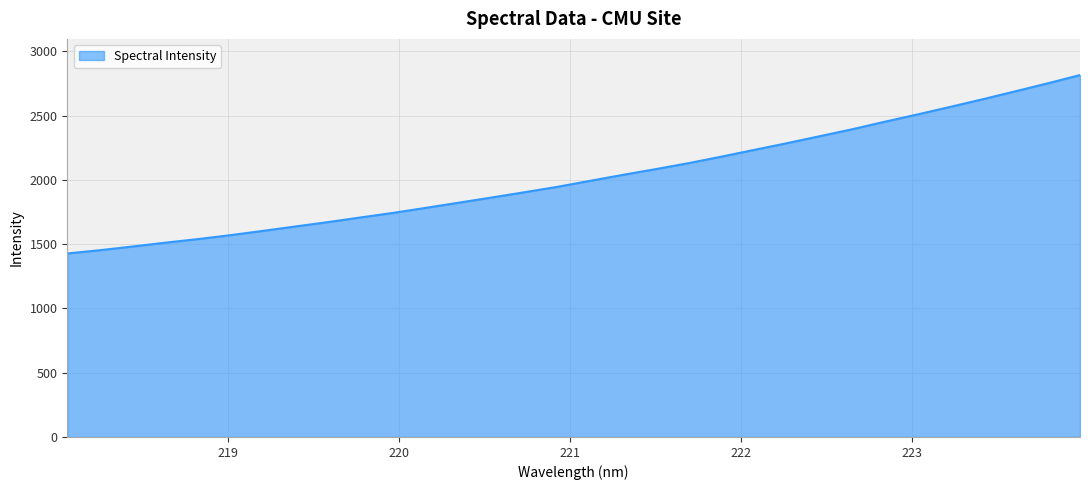

What is the maximum value shown in the chart?

2814.4